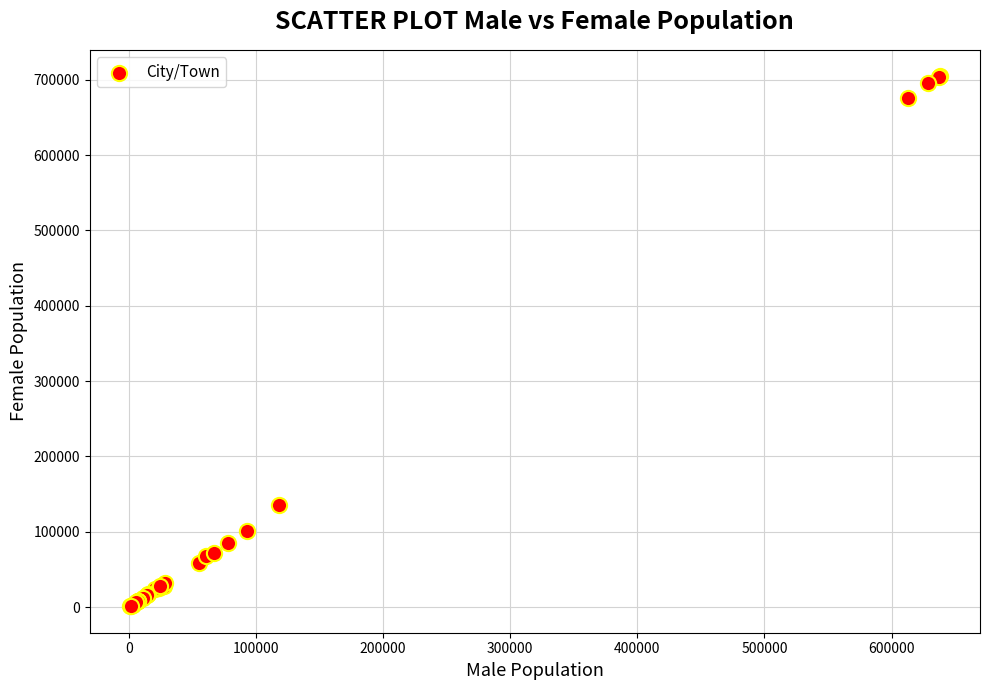

What Y value in the scatter plot is closest to 352913?

135845